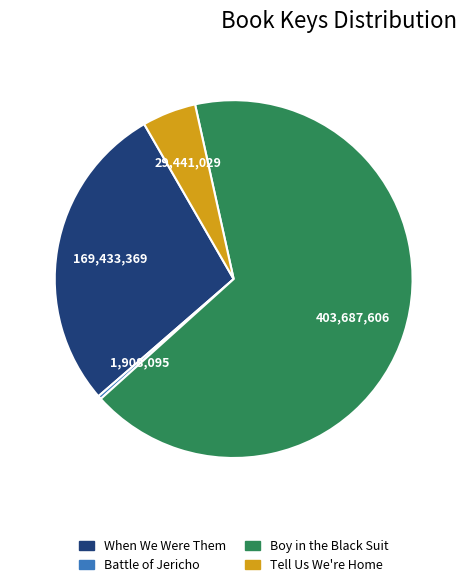

Between Tell Us We're Home and When We Were Them, which is larger?

When We Were Them